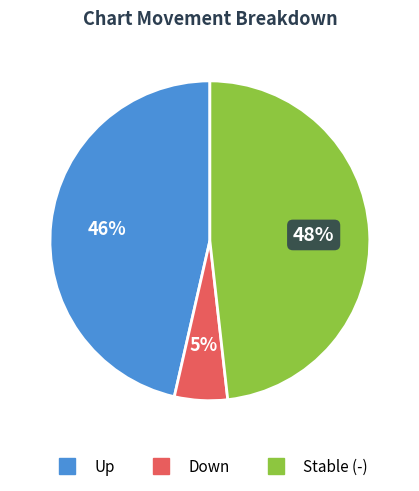

To the nearest percent, what is the difference between the largest and smallest slice percentages?

43%